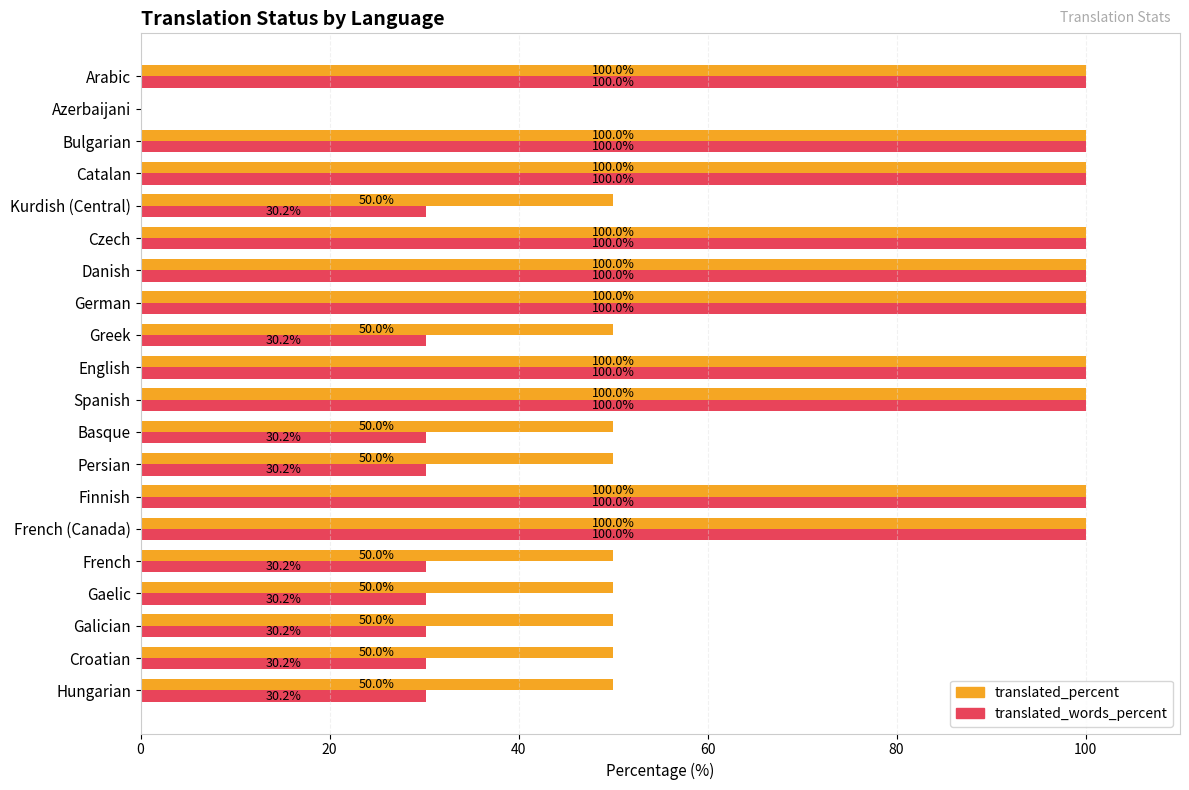

What is the sum of the translated_words_percent values at Persian and Danish?

130.2